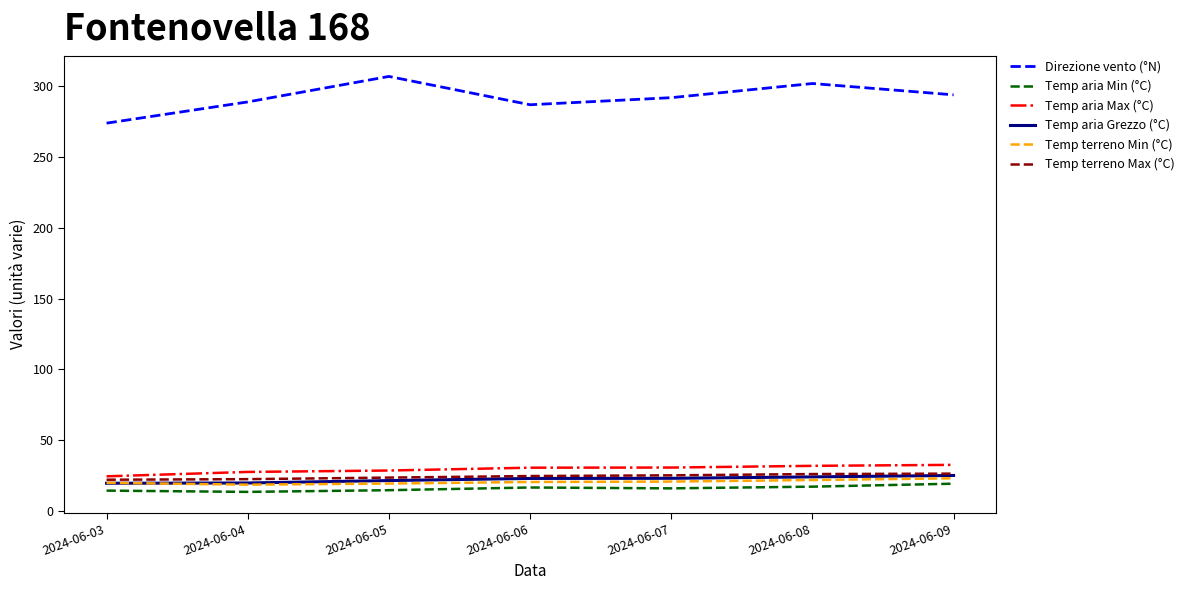

True or false: Temp terreno Min (°C) and Temp aria Min (°C) cross at least once.

False